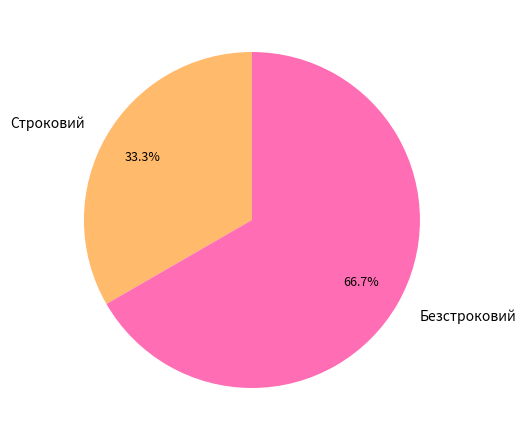

What portion of the pie excludes Строковий?

66.7%